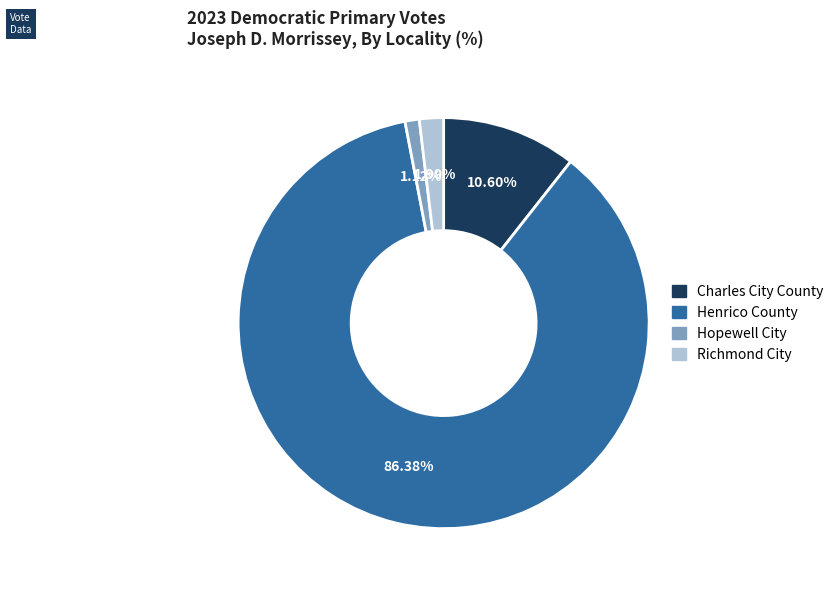

How many segments does this pie chart have?

4